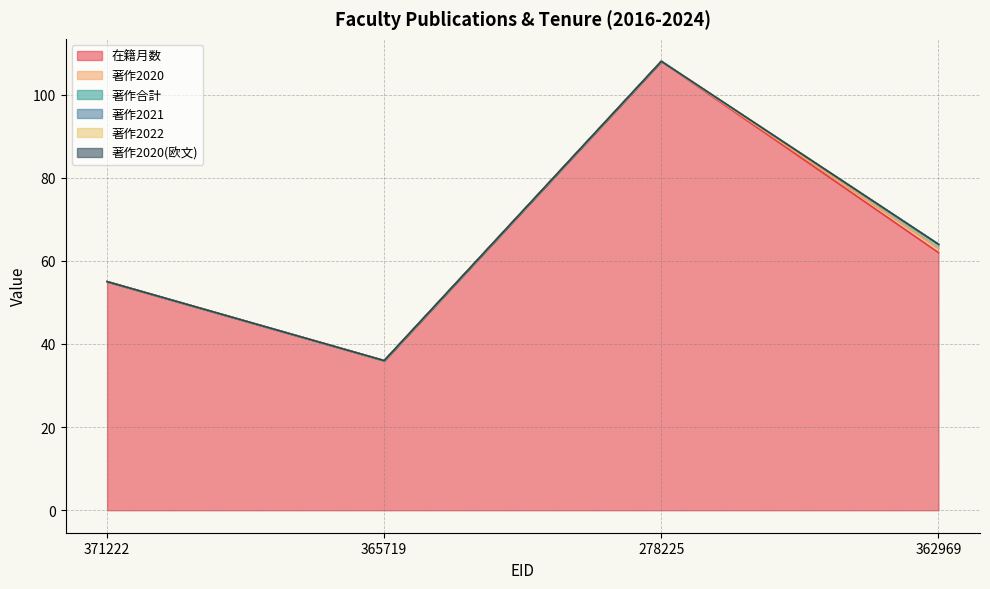

Where is the first local maximum for 在籍月数?

278225